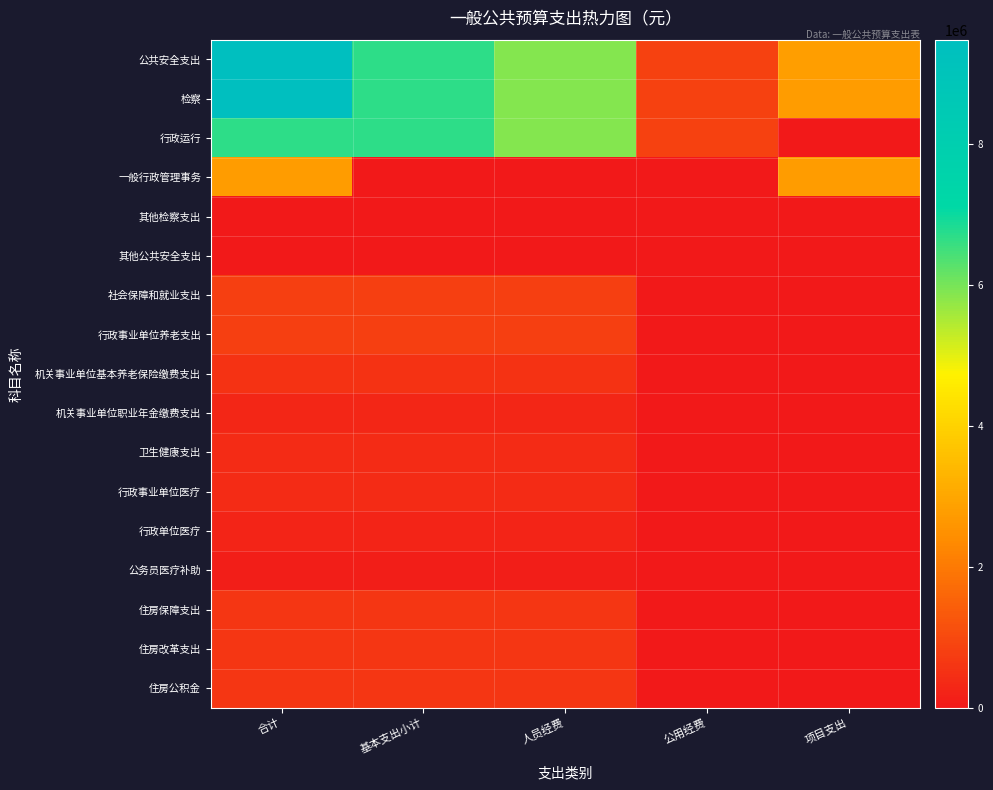

Which has a higher value, 合计 or 基本支出小计?

合计